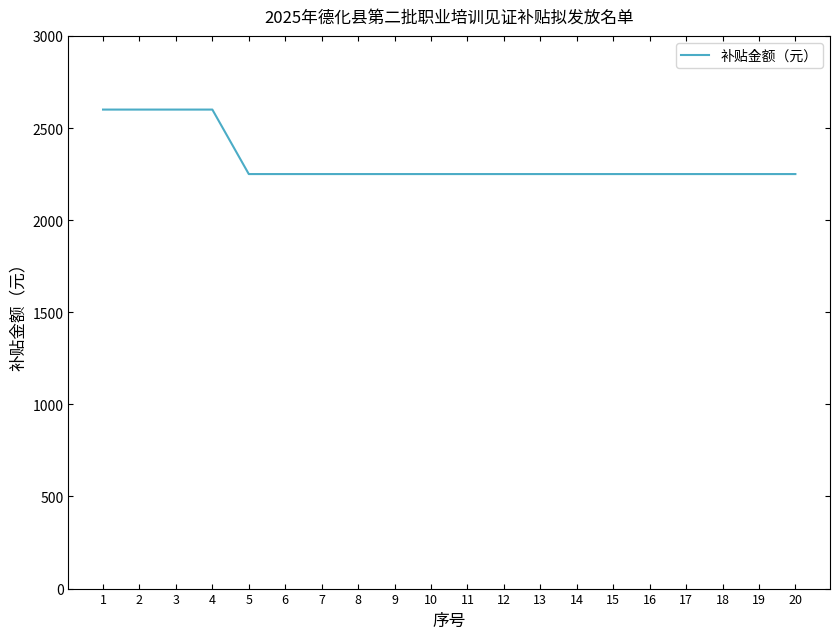

The value at 3 is 938. True or false?

False